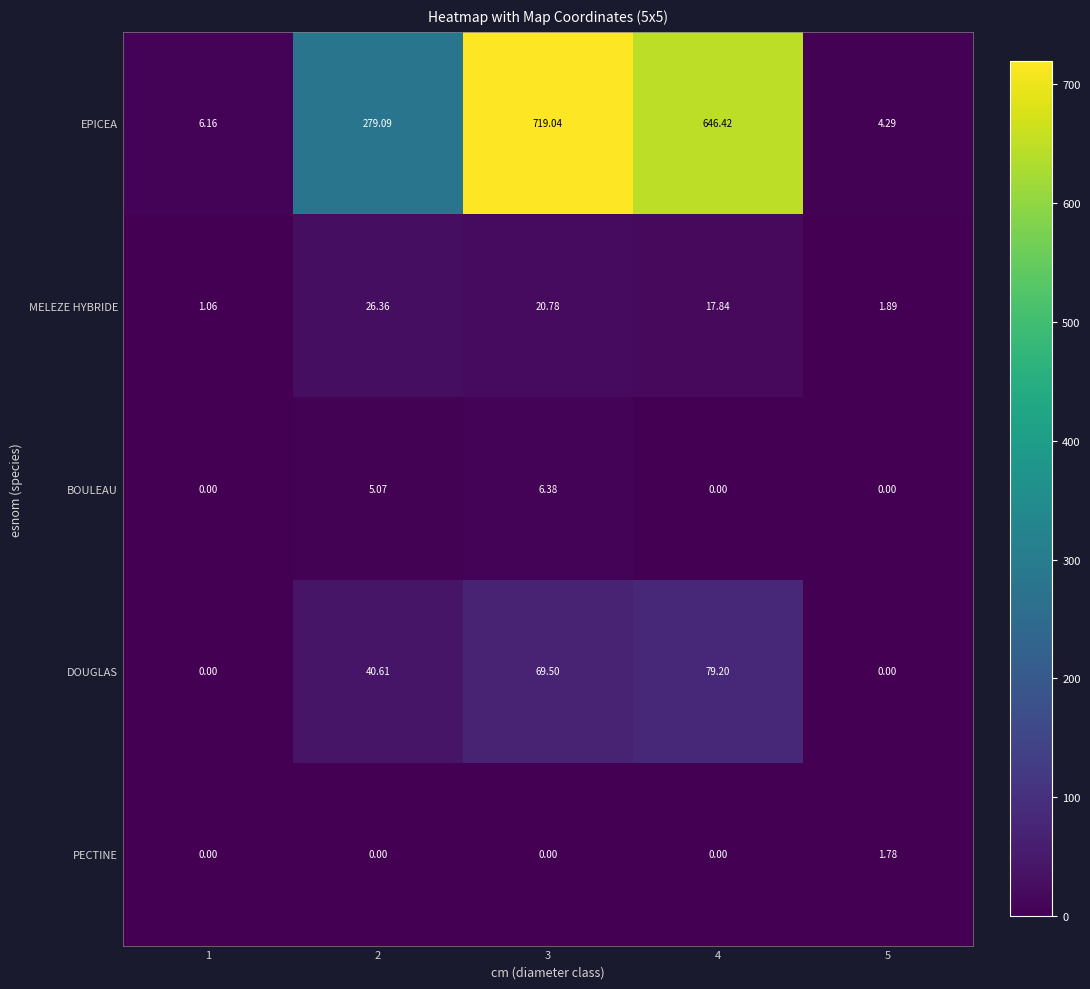

Which series has the largest total across all categories?

EPICEA